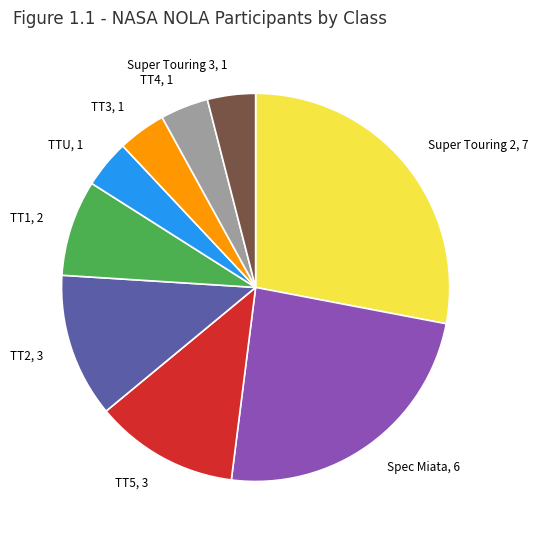

Is it true that TT2, 3 is 24% of the pie?

False